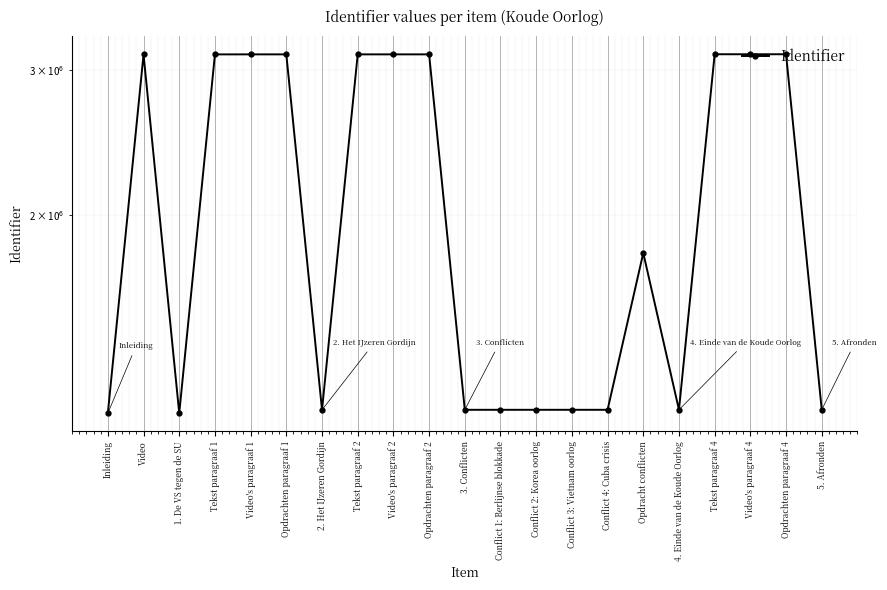

How many interior local valleys (lower than both neighbors) does the data have?

5